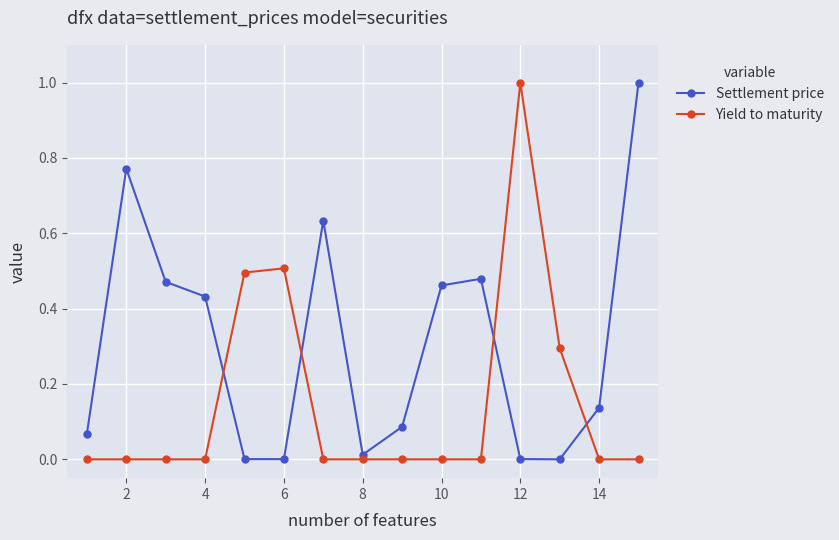

What is the difference between the maximum and minimum values in the Yield to maturity series?

1.0